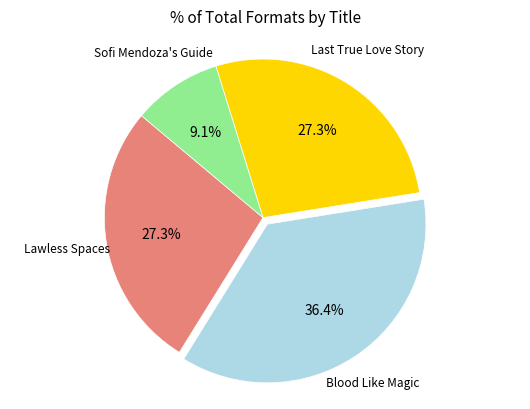

Is there a majority slice in this chart?

No